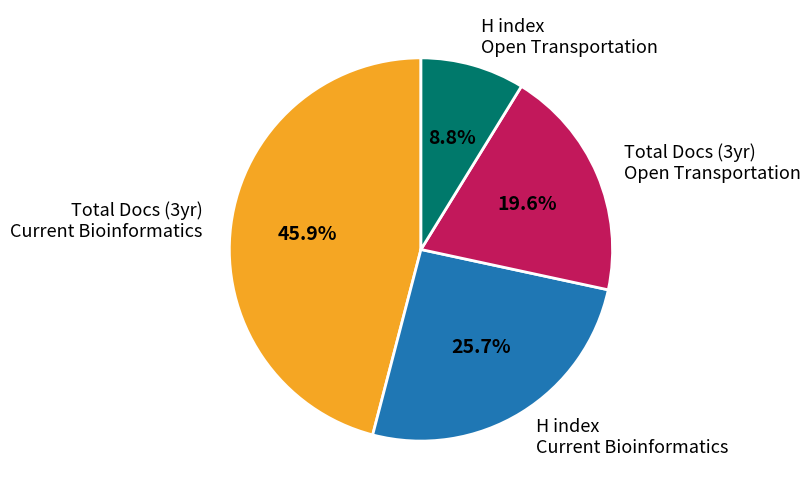

Is the sum of Total Docs (3yr) Open Transportation and H index Current Bioinformatics greater than half?

No